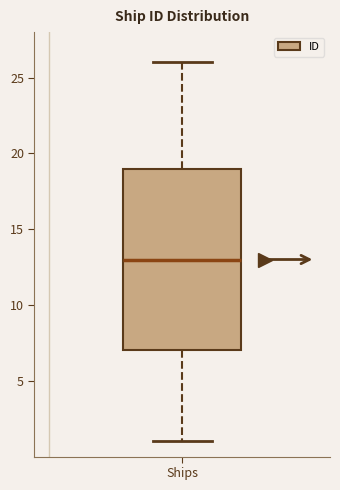

Read this box plot against the y-axis: the position of the median line, the range covered by the box, and the ends of both whiskers. The values are not printed on the chart, so give them approximately, as read against the axis.

median 13, box 7 to 19, whiskers 1 to 26